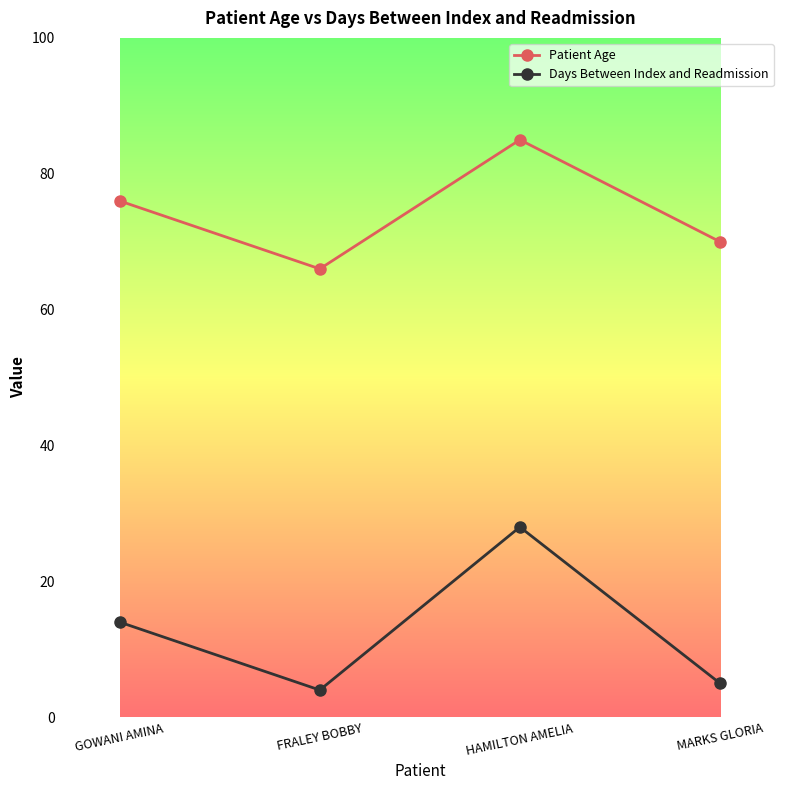

True or false: Patient Age has more than 1 interior local peaks.

False